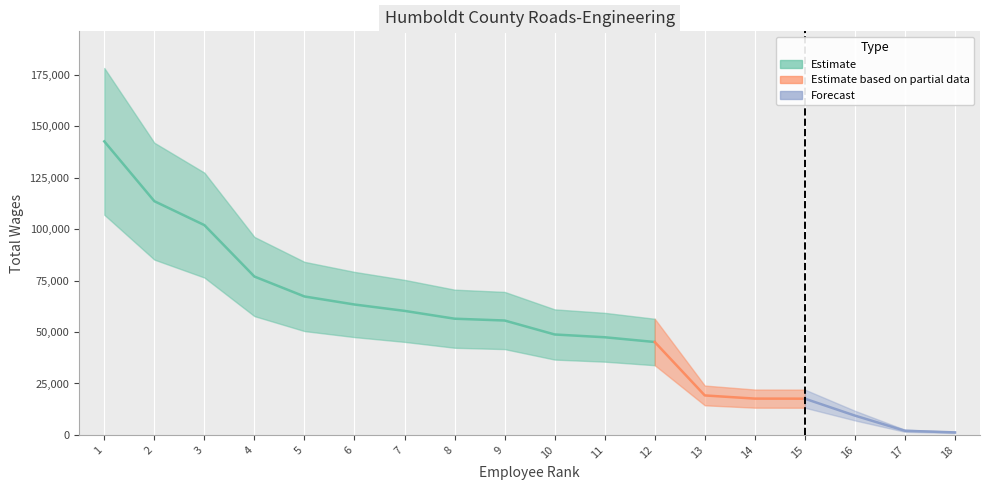

Reading right to left, list all the values displayed in this chart.

Construction Projects Manager=1212	Engineering Aide=2013	Asst Engineer II=9387	Materials Testing Tech I=17614	Asst Engineer I=17647	Engineering Aide=19195	Asst Materials Testing Engineer=45173	Admin Analyst I=47483	Engineering Technician II=48832	Asst Engineer I=55624	Asst Engineer I=56503	Engineering Technician II=60309	Asst Materials Testing Engineer=63405	Asst Engineer II=67317	Asst Engineer II=77002	Associate Civil Engineer=102015	Associate Civil Engineer=113652	Deputy Public Works Director=142723